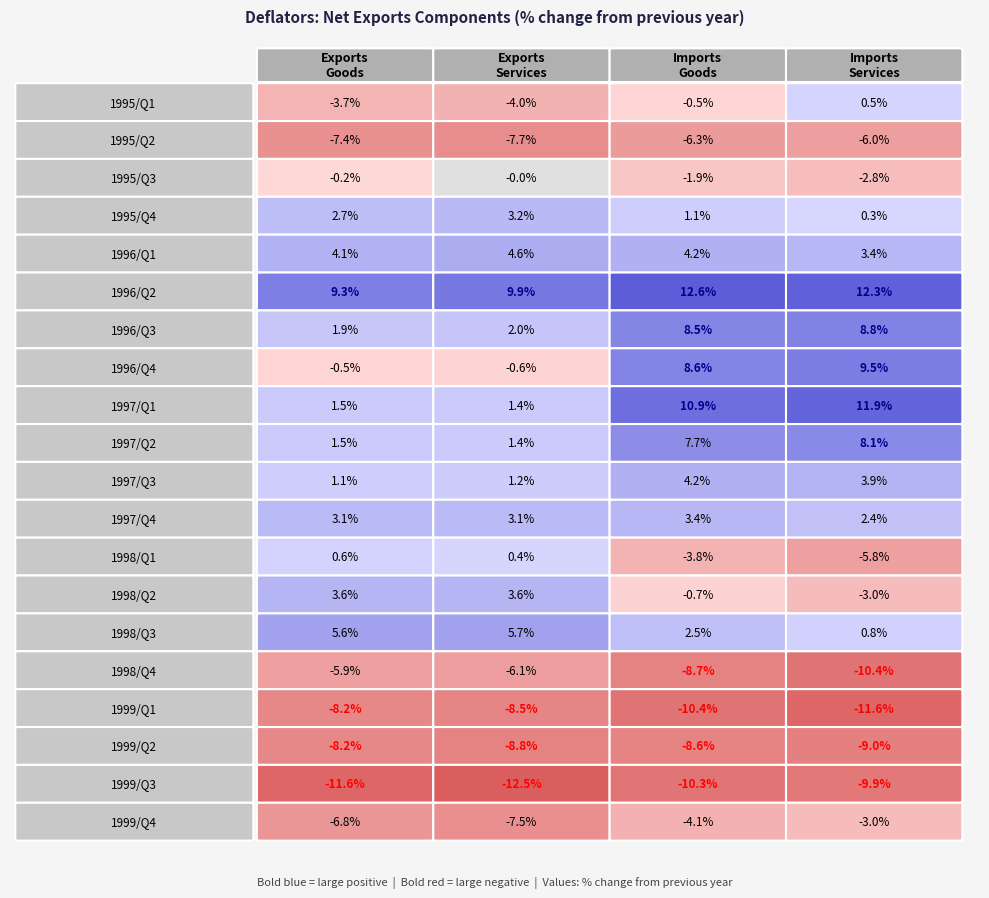

The value of 1999/Q2 at 1 is -8.8. True or false?

True